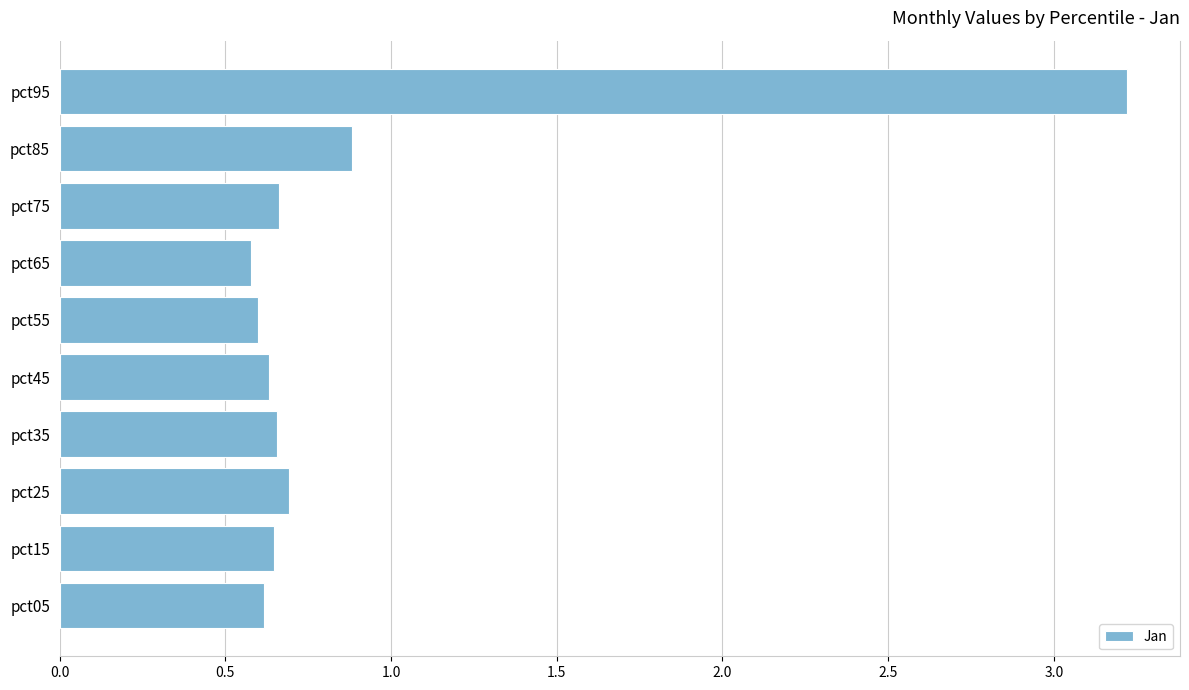

Between pct65 and pct25, which is larger?

pct25